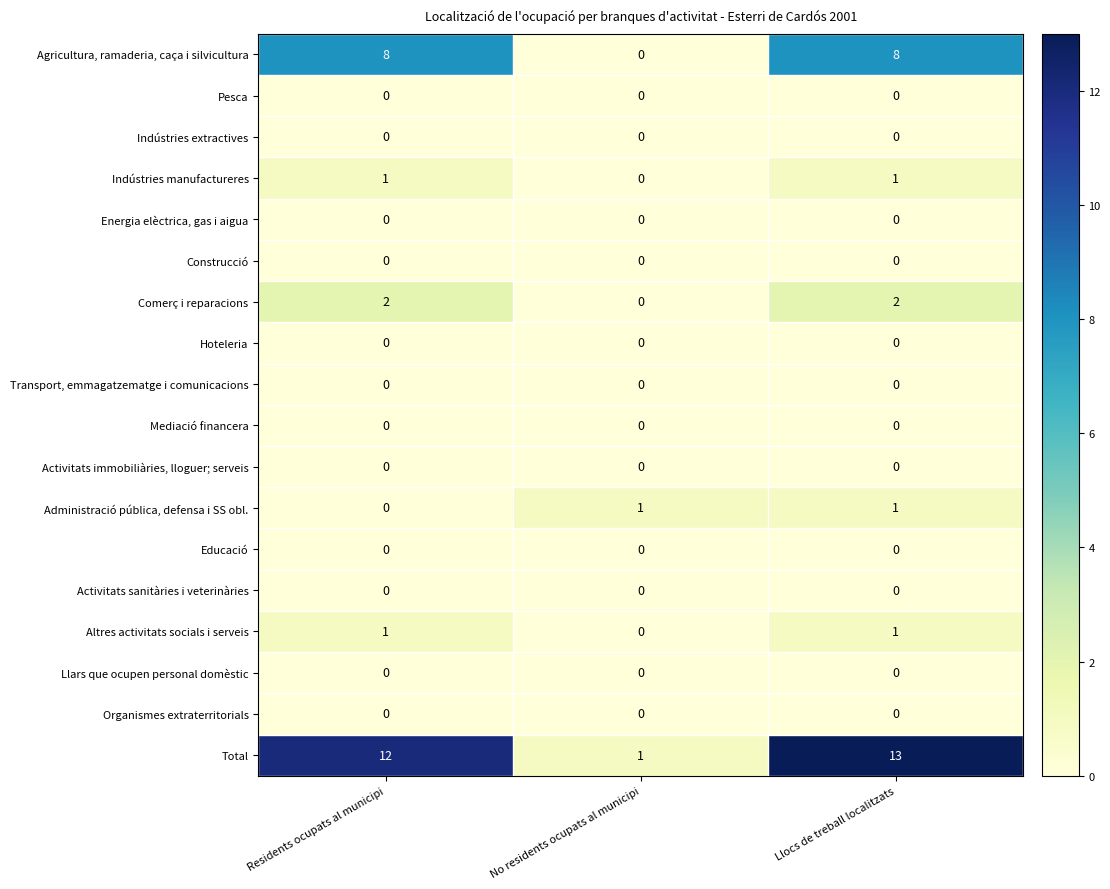

Count the number of data series in this chart.

18